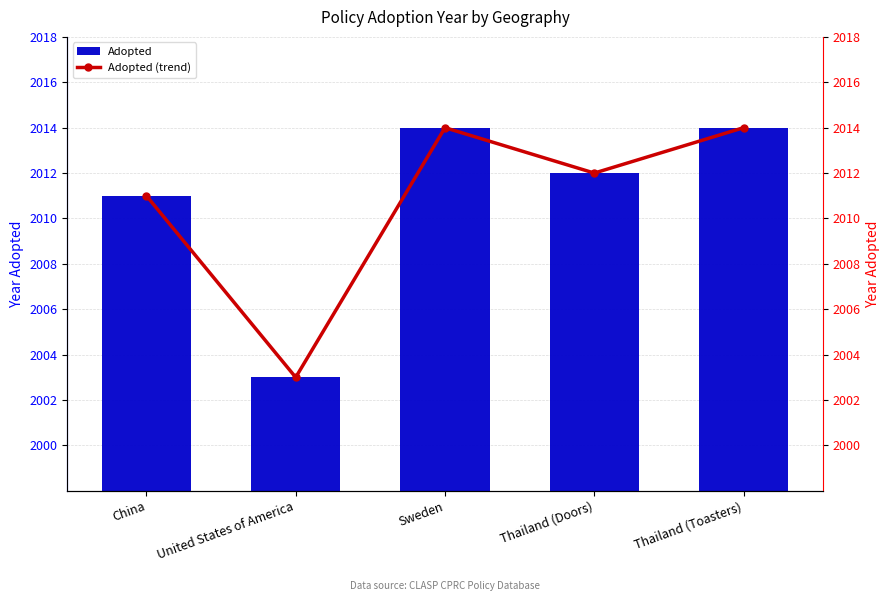

Reading right to left, transcribe all the data shown in this chart.

Adopted: 2014	2012	2014	2003	2011
Adopted (trend): 2014	2012	2014	2003	2011